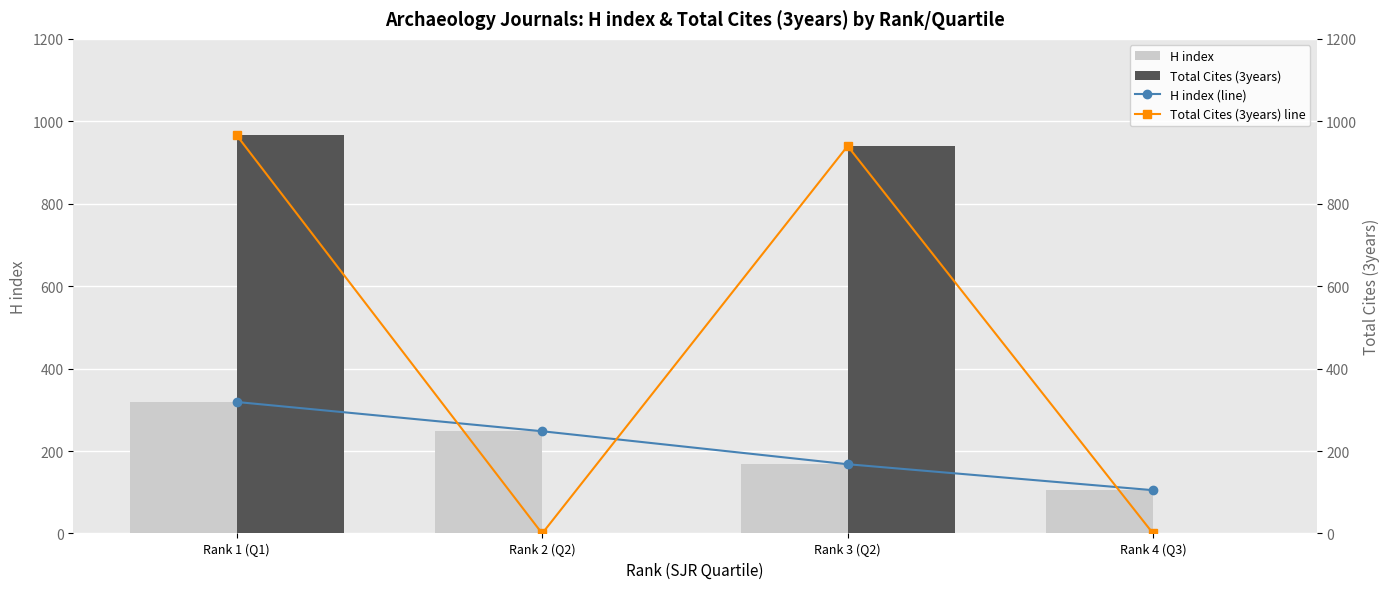

Which category has the lowest value across all series?

Rank 2 (Q2)